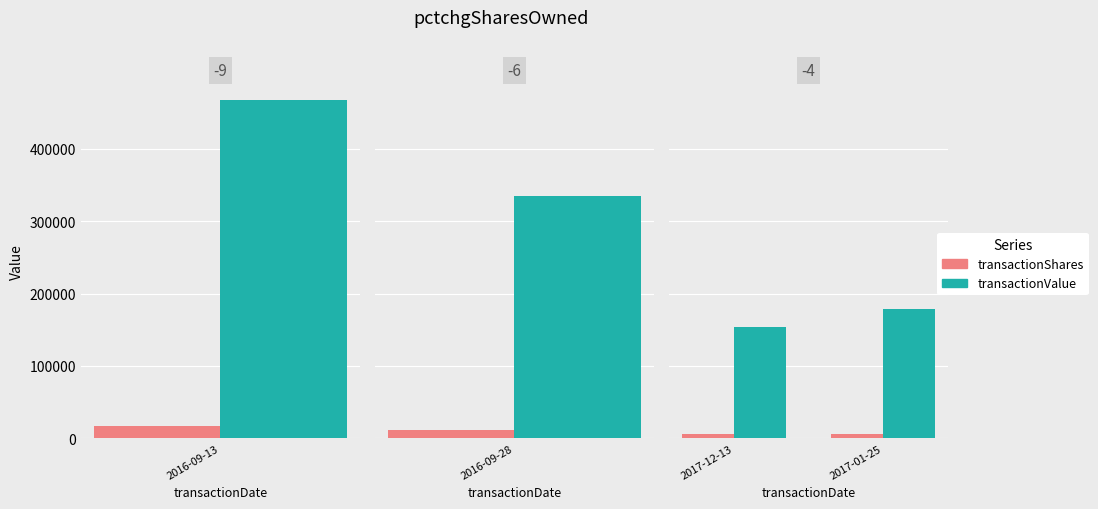

Which series has the largest range (max minus min)?

transactionValue